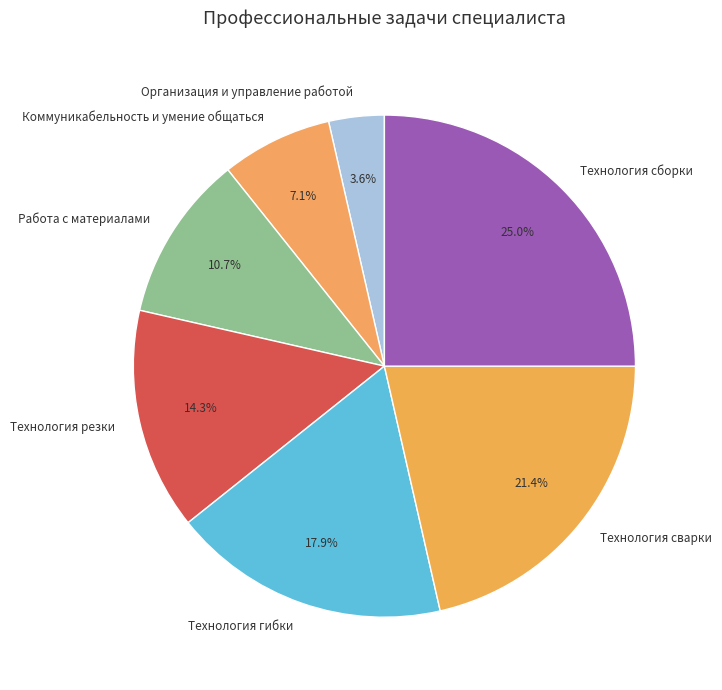

Which has a higher value, Технология гибки or Технология сварки?

Технология сварки